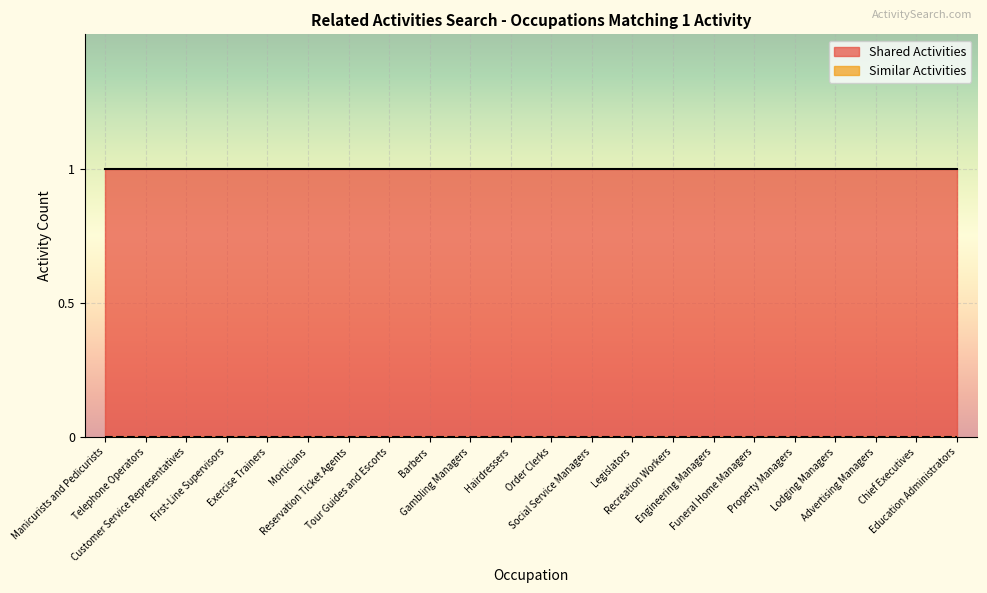

What is the sum of all Shared Activities values?

22